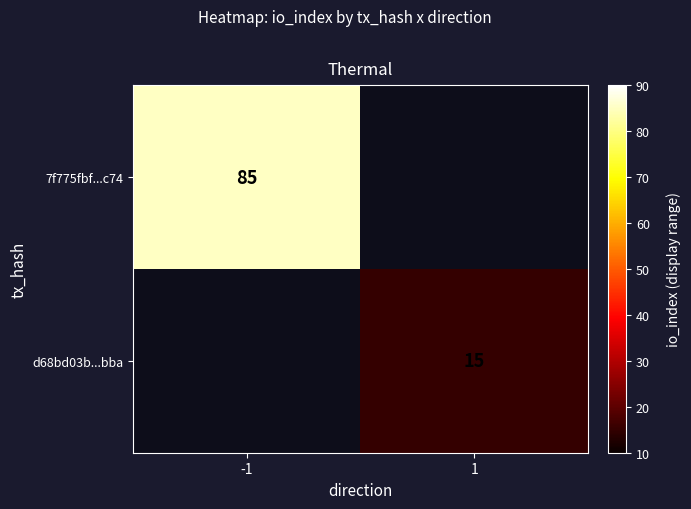

How many series are shown in this chart?

2